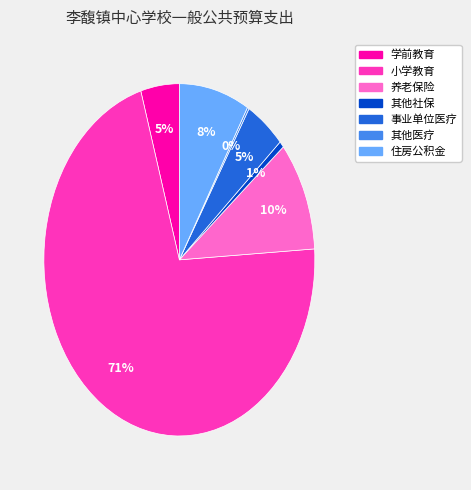

Between 小学教育 and 事业单位医疗, which is larger?

小学教育